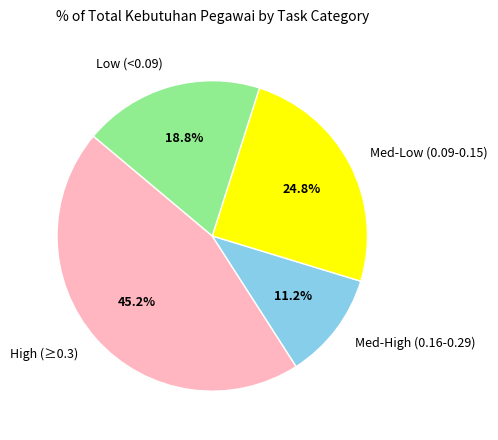

Do Med-Low (0.09-0.15) and High (≥0.3) together represent more than half of the pie?

Yes